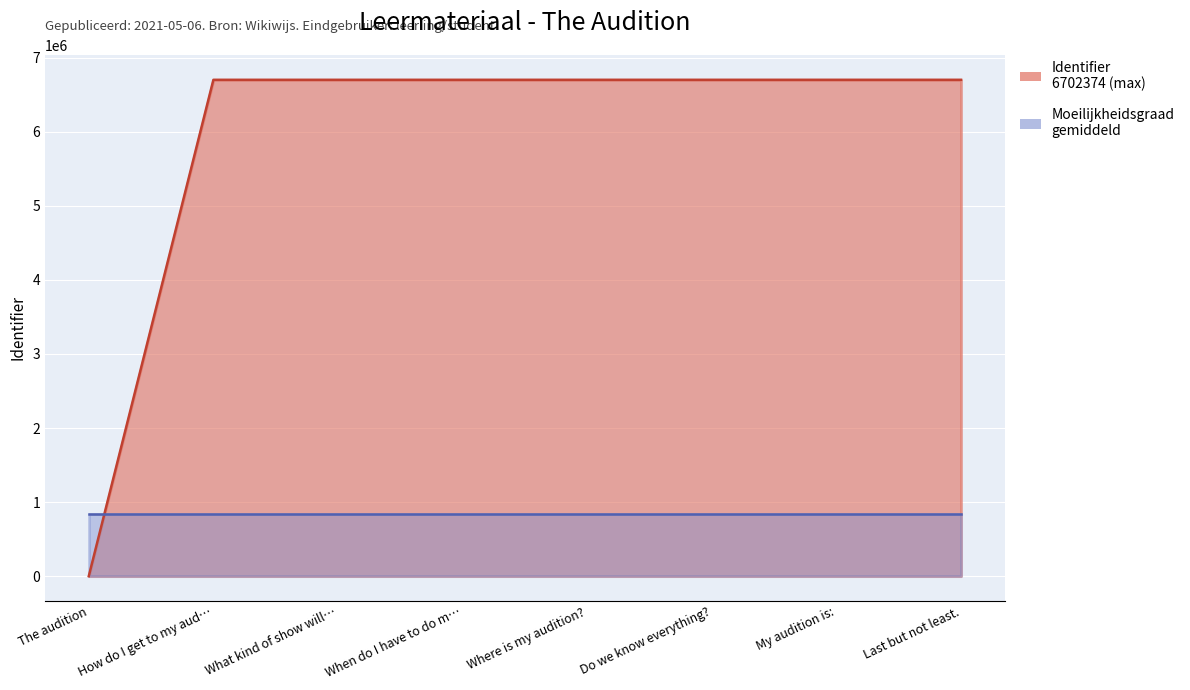

What is the value of the 5th point from the left?

6702356